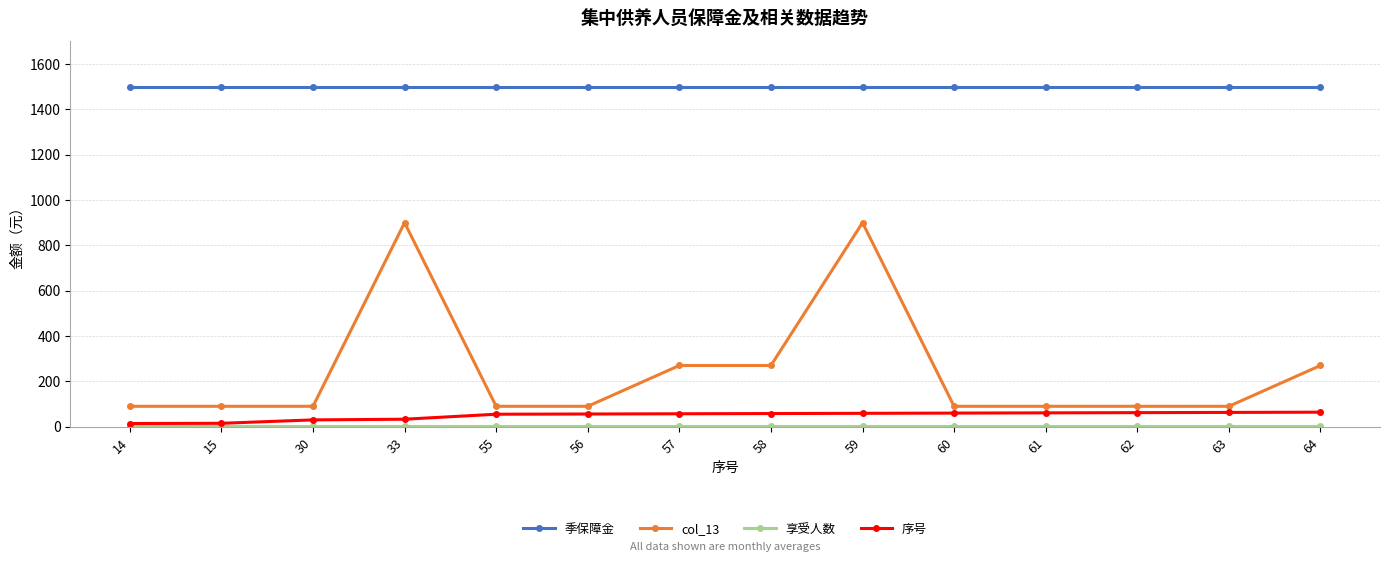

How many lines are shown in the chart?

4